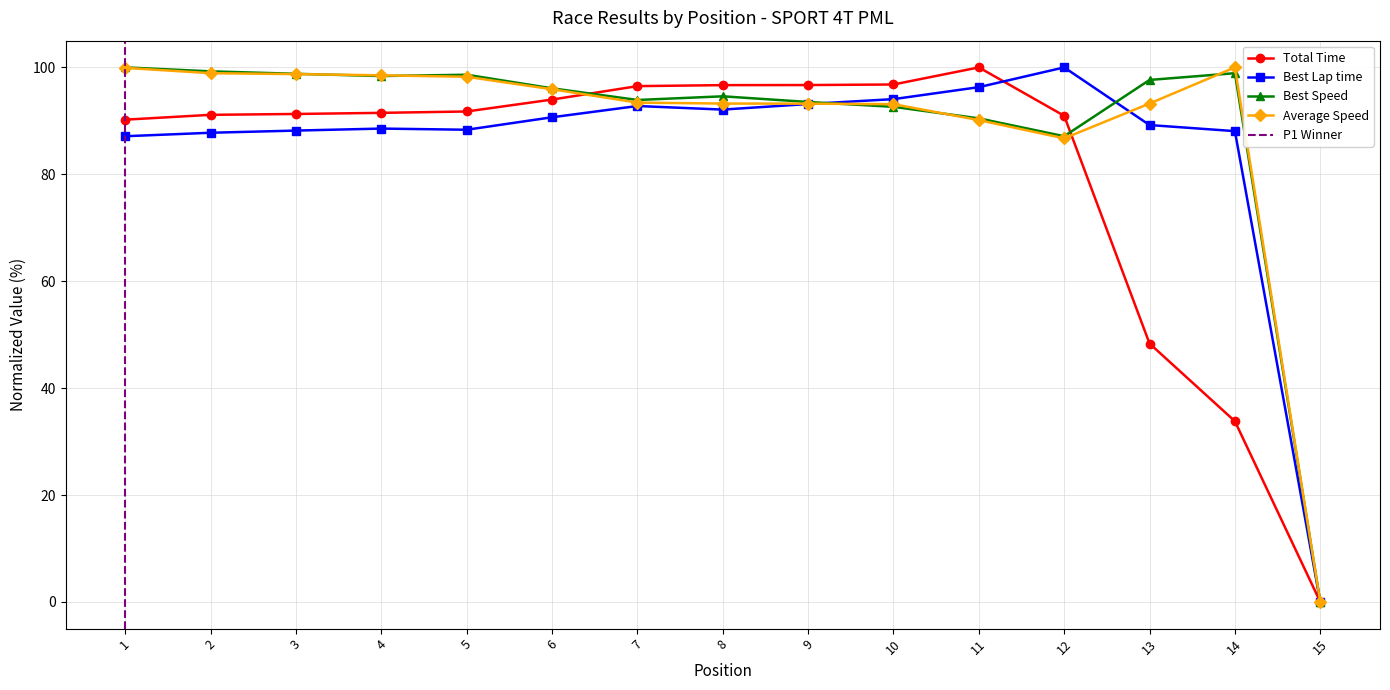

List the series in order of their peak value, lowest first.

Total Time, Best Lap time, Best Speed, Average Speed